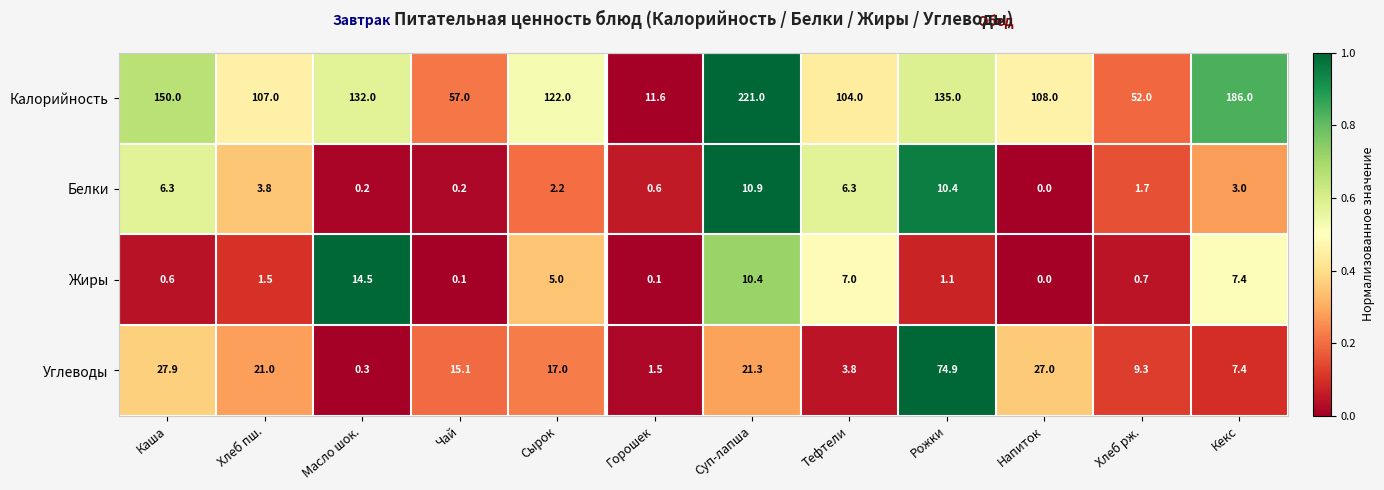

List the series in order of their peak value, highest first.

Калорийность, Углеводы, Жиры, Белки